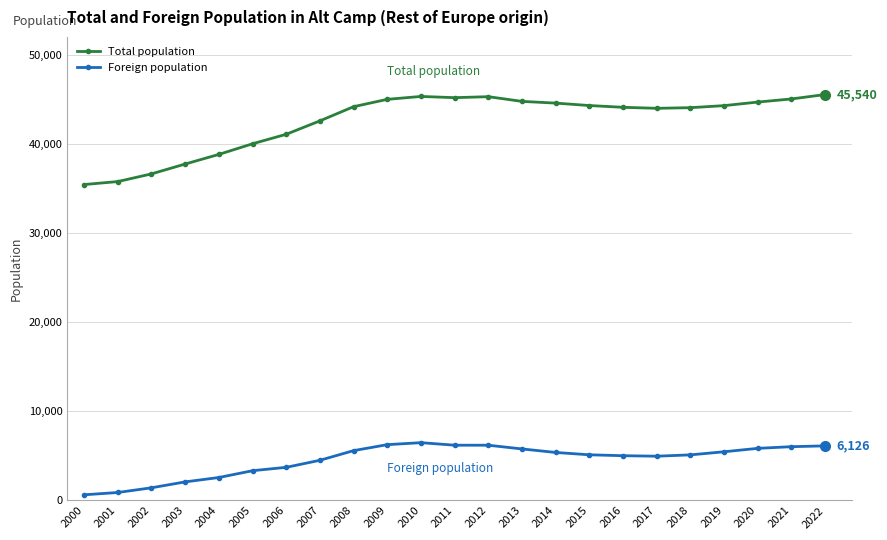

Between 2003 and 2019, which series saw the biggest shift?

Total population